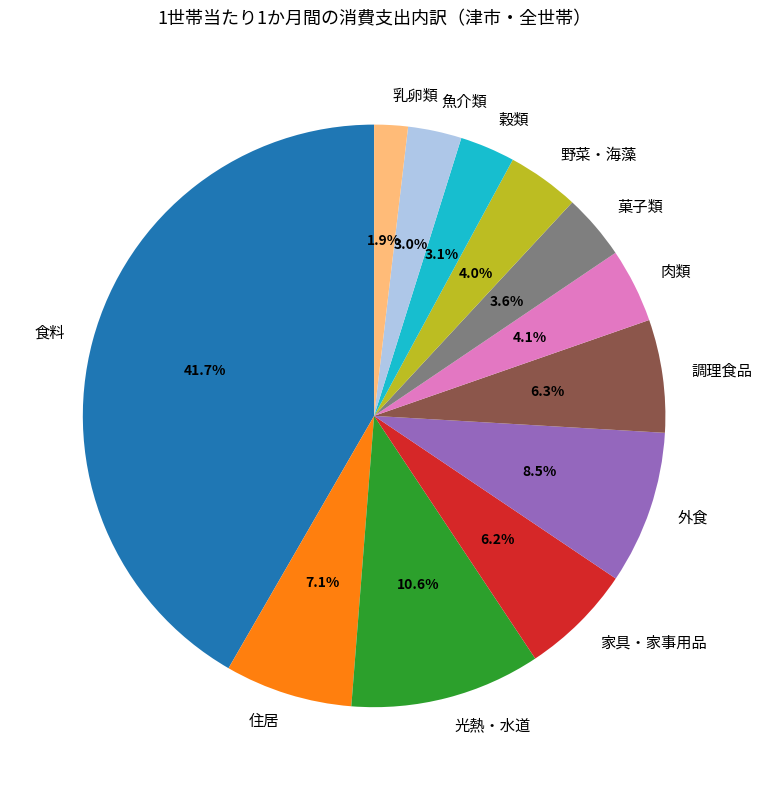

To the nearest percent, what percentage of the pie is 光熱・水道?

11%